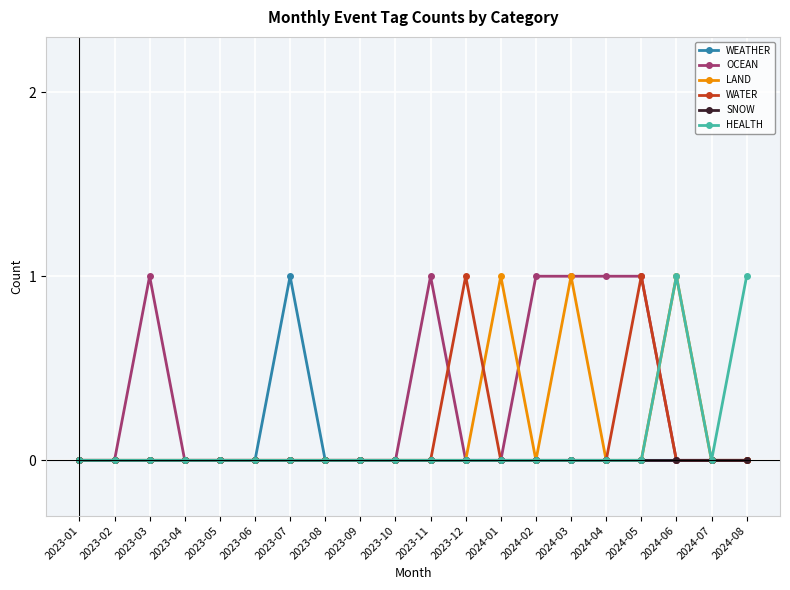

What position from the left is 2024-06?

18